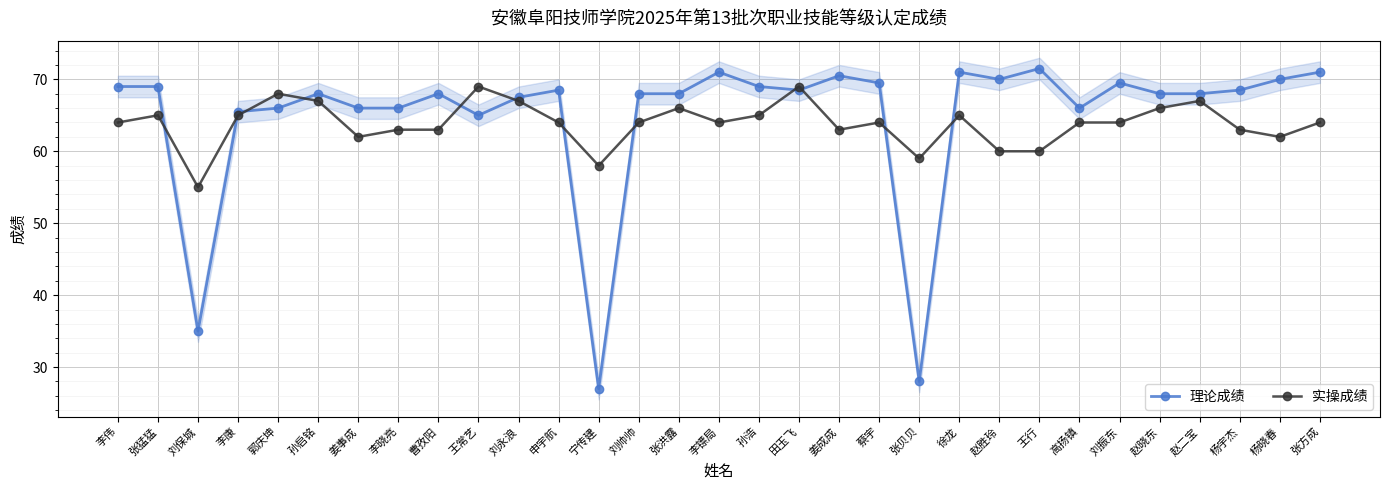

Which category has the lowest value across all series?

宁传建